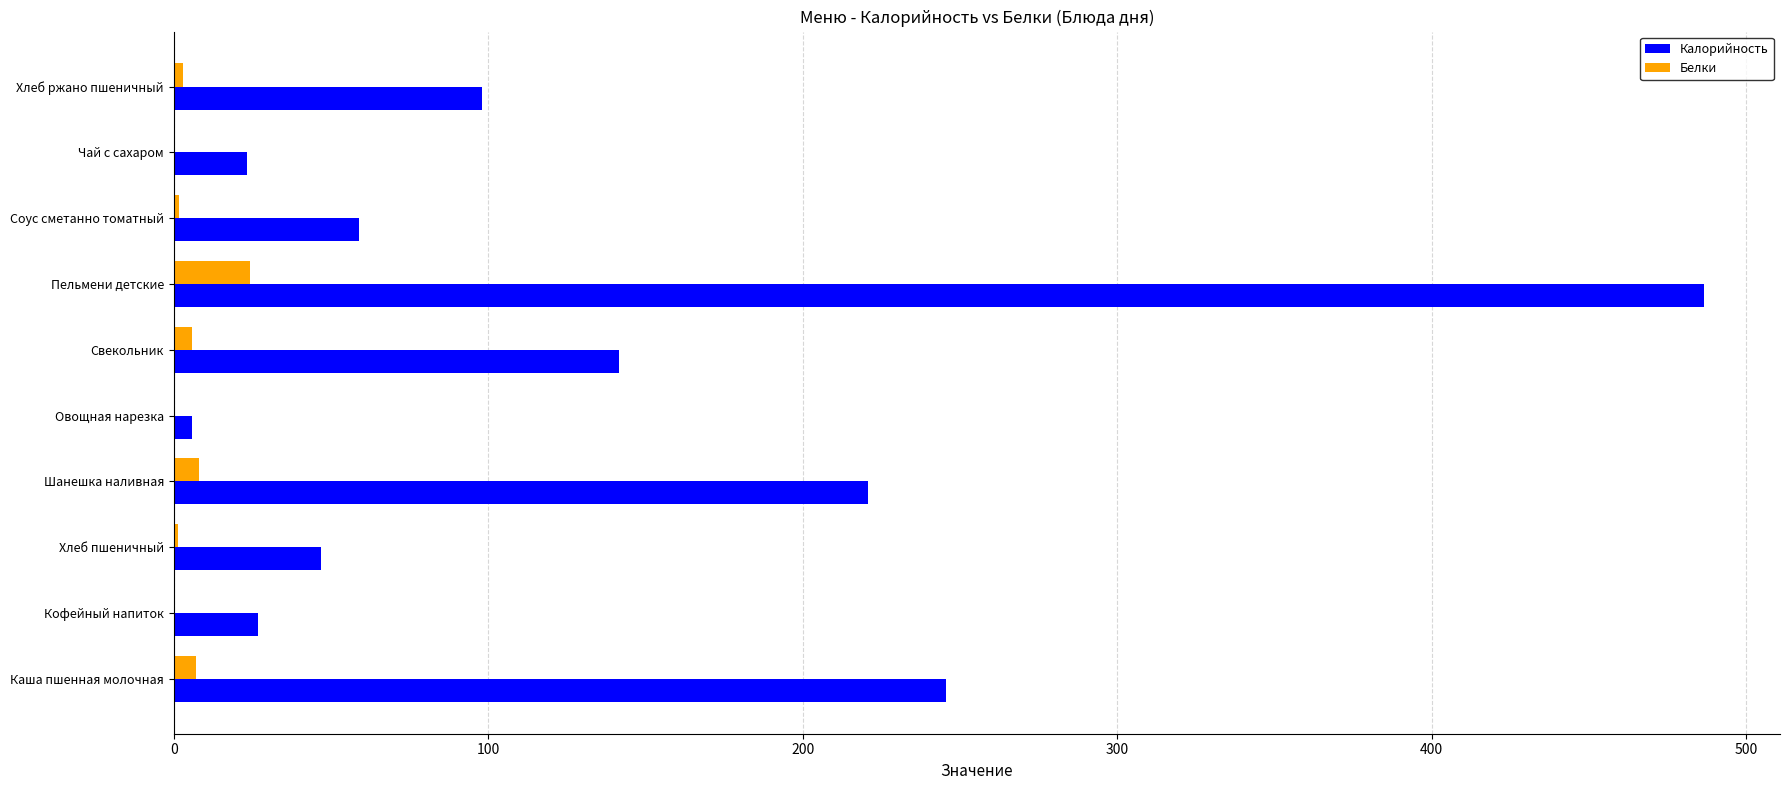

Is it true that Калорийность equals 245.5 at Каша пшенная молочная?

True